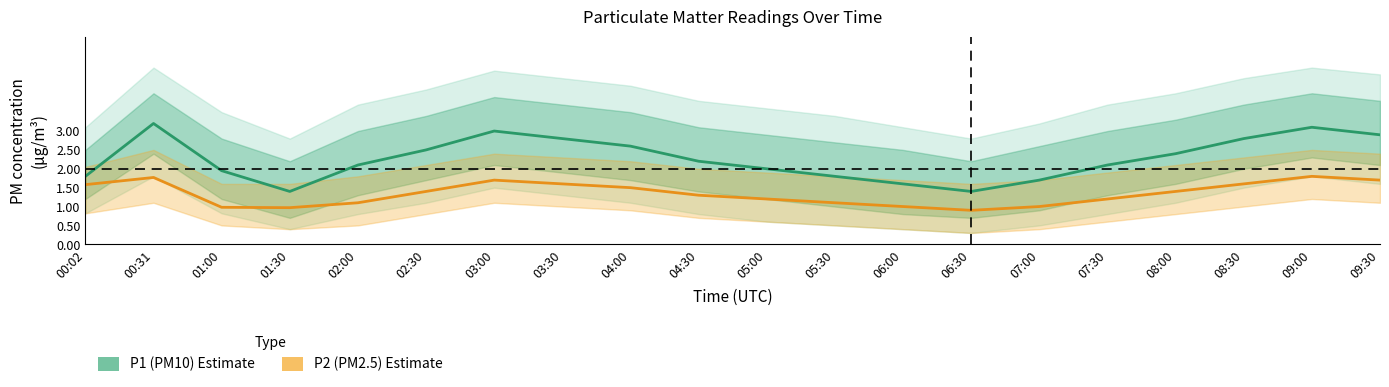

How many interior local valleys does the P2 (PM2.5) series have?

2